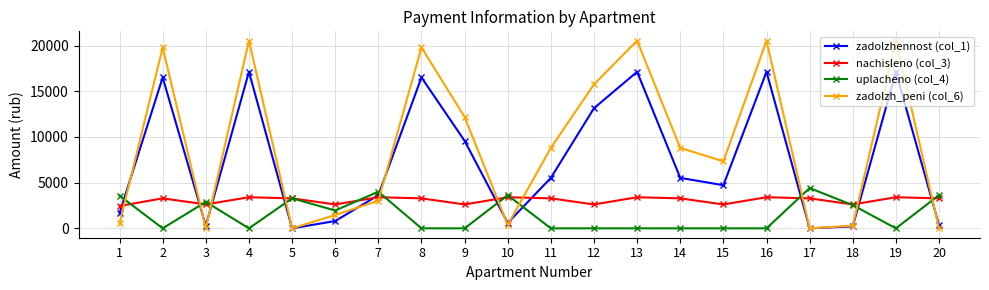

Which series has the largest total across all categories?

zadolzh_peni (col_6)